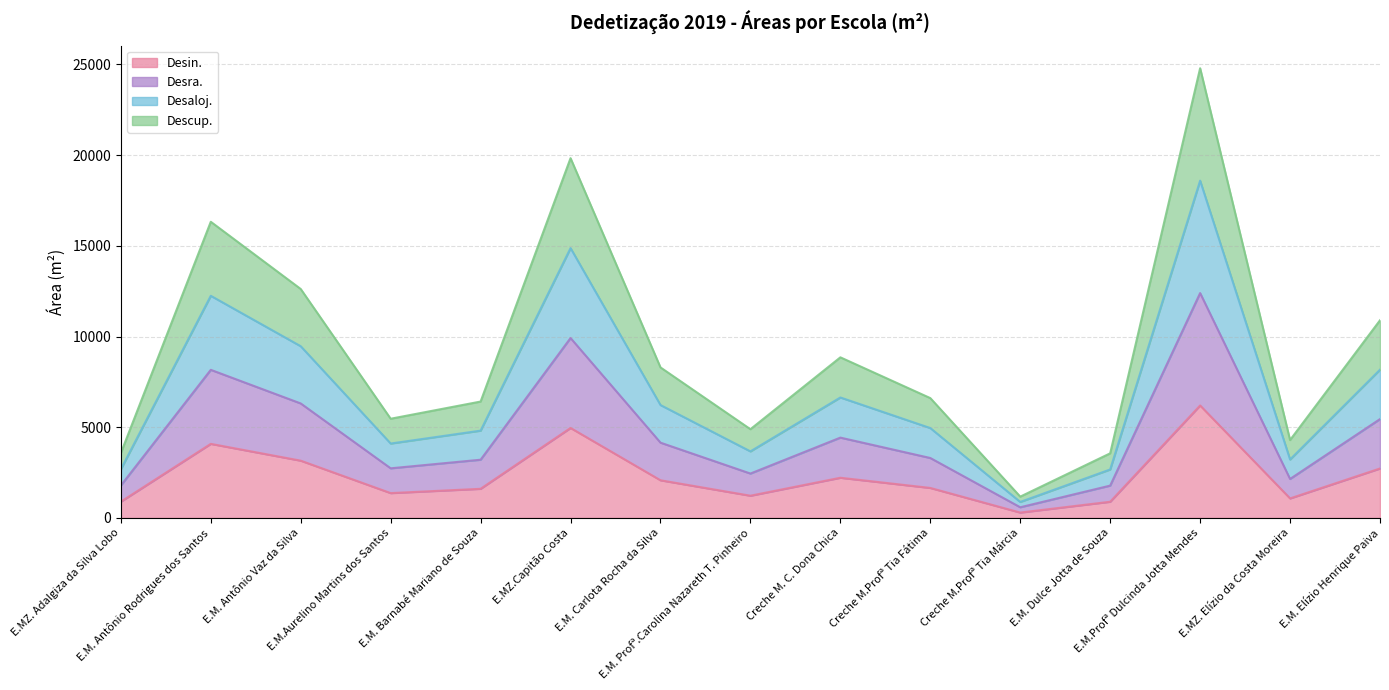

Rank the series at Creche M. C. Dona Chica from highest to lowest value.

Desaloj., Descup., Desra., Desin.